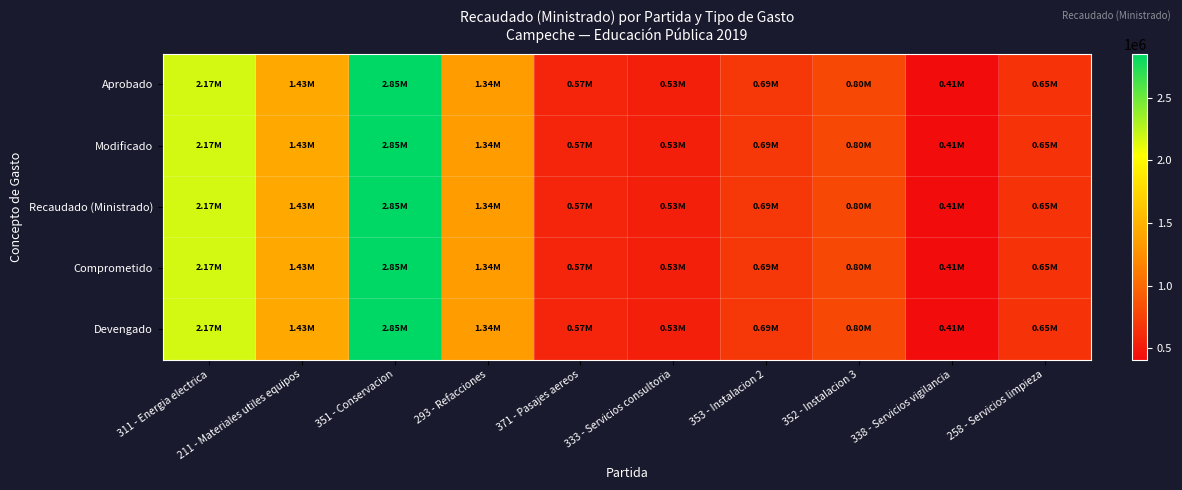

At which category is the sum across all series the highest?

351 - Conservacion